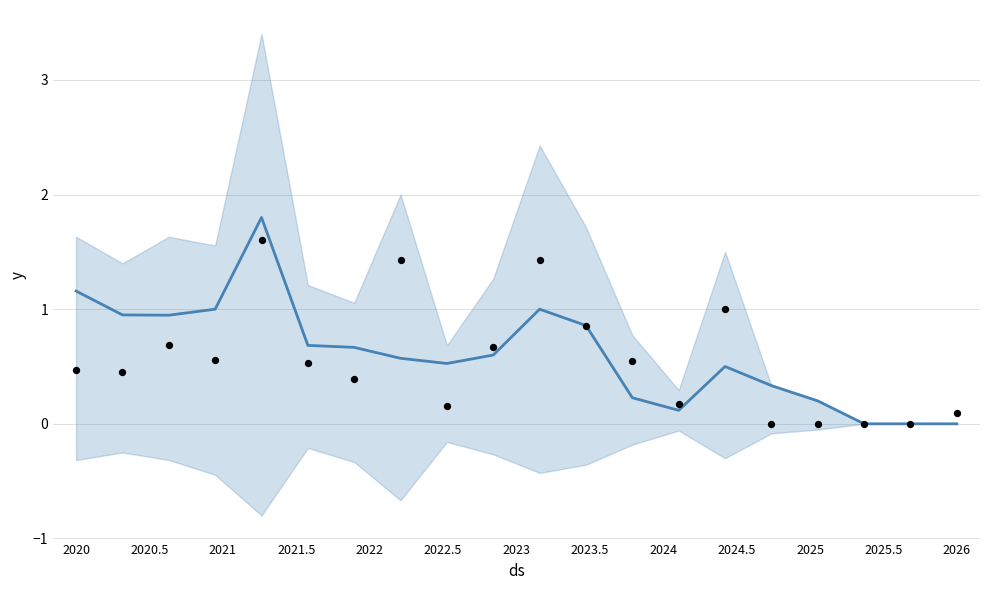

Which series has the widest spread of Y values?

y